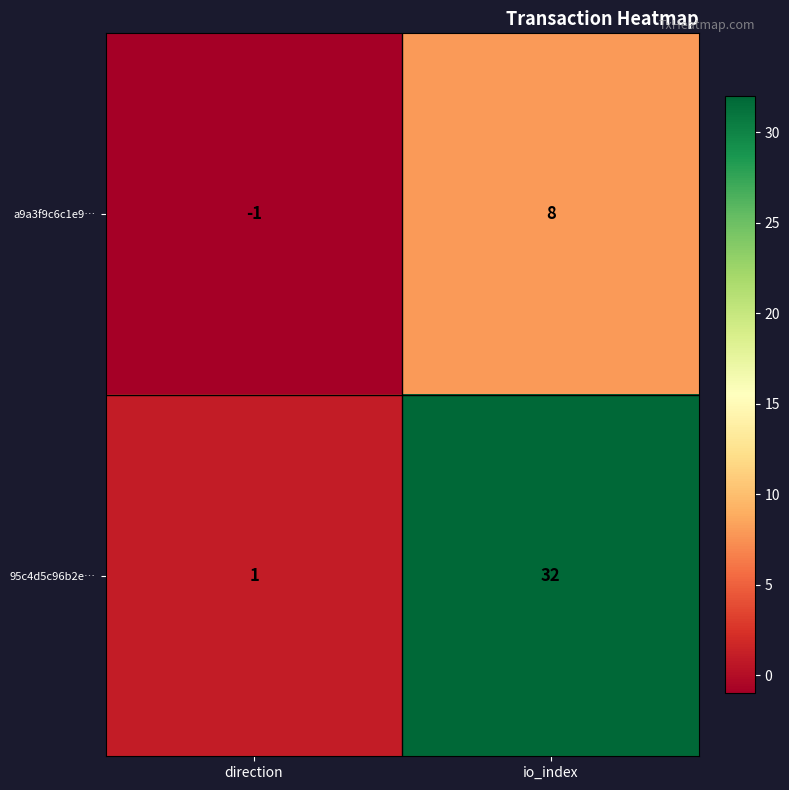

Which label corresponds to the smallest value in the chart?

direction